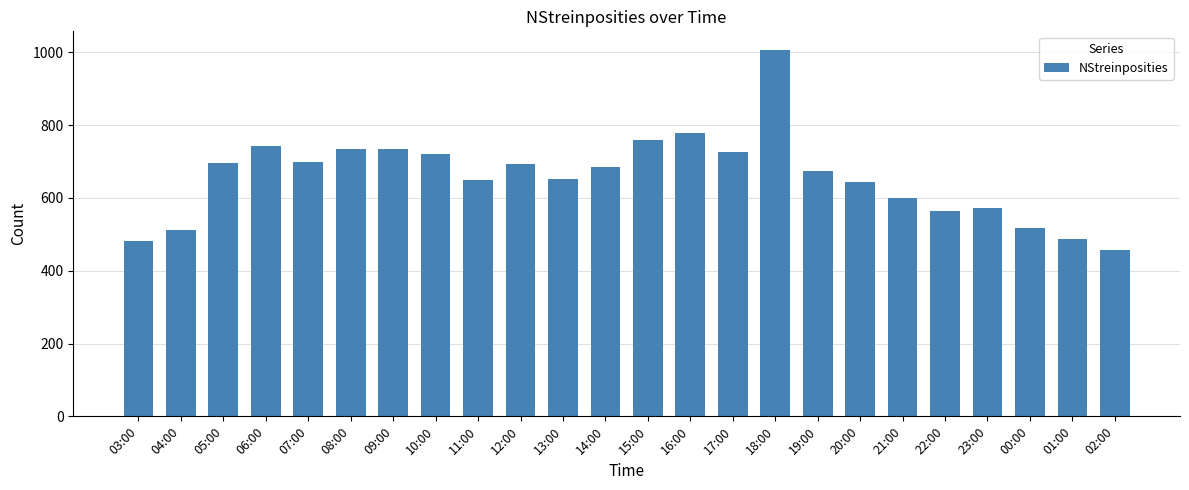

Between 21:00 and 20:00, which is larger?

20:00